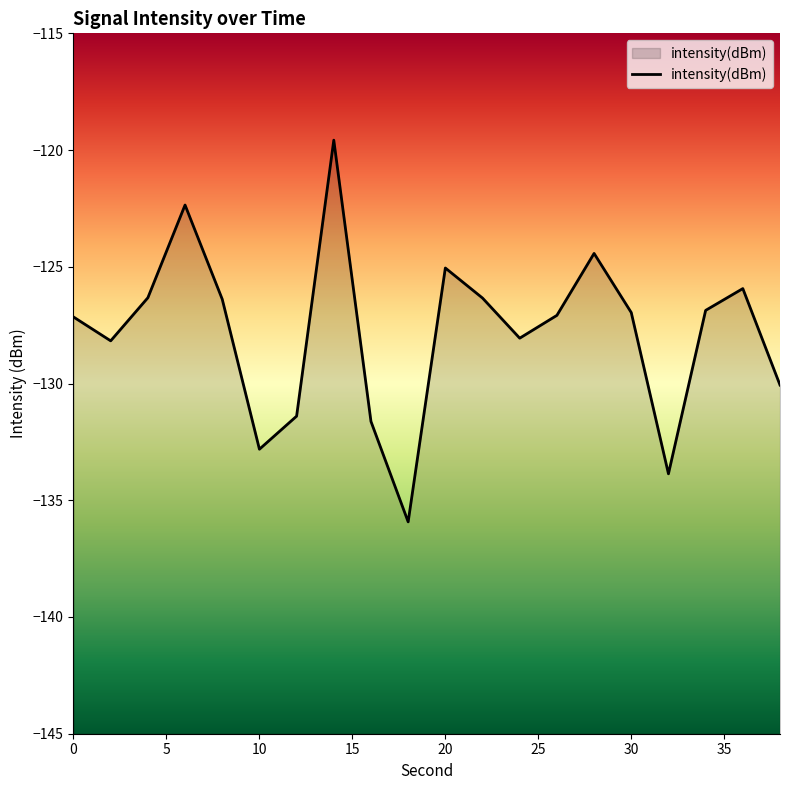

Reading right to left, list all the values displayed in this chart.

-130.1	-125.9	-126.9	-133.9	-127.0	-124.4	-127.1	-128.1	-126.3	-125.1	-135.9	-131.6	-119.6	-131.4	-132.8	-126.4	-122.4	-126.3	-128.2	-127.1